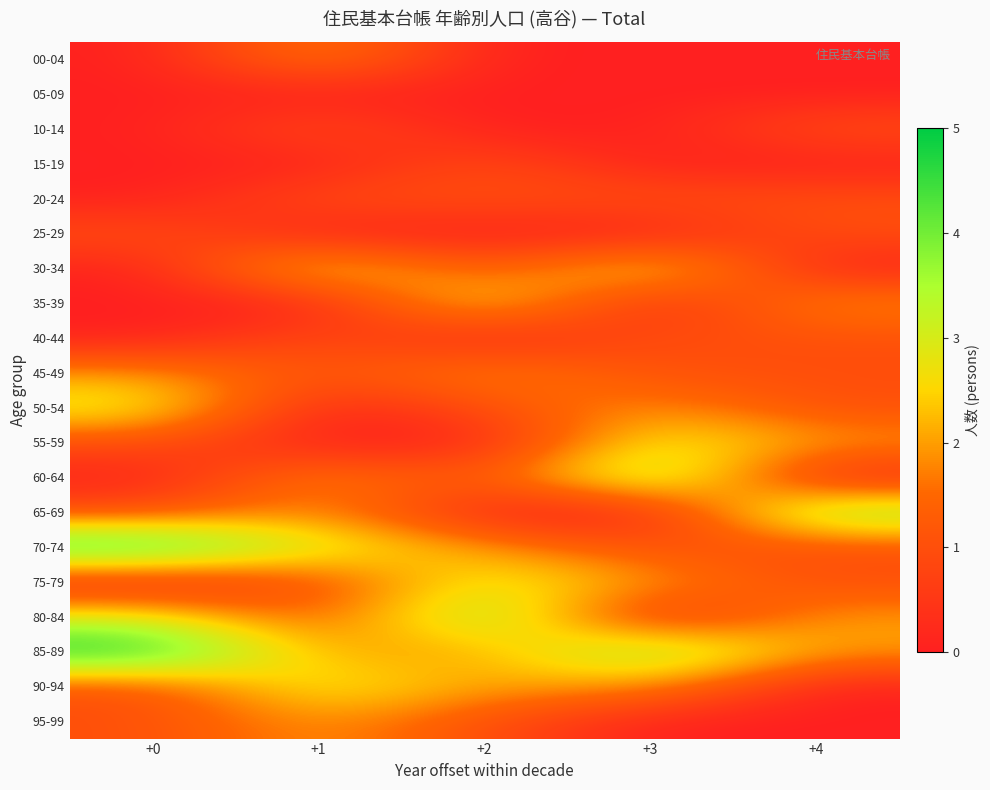

Reading right to left, transcribe all the data shown in this chart.

00-04: +4=0	+3=0	+2=0	+1=2	+0=0
05-09: +4=0	+3=0	+2=0	+1=0	+0=0
10-14: +4=1	+3=0	+2=0	+1=1	+0=0
15-19: +4=0	+3=0	+2=1	+1=0	+0=0
20-24: +4=1	+3=1	+2=1	+1=1	+0=0
25-29: +4=1	+3=0	+2=0	+1=0	+0=1
30-34: +4=0	+3=3	+2=1	+1=3	+0=0
35-39: +4=2	+3=0	+2=3	+1=0	+0=0
40-44: +4=1	+3=1	+2=0	+1=1	+0=0
45-49: +4=1	+3=1	+2=2	+1=1	+0=2
50-54: +4=1	+3=2	+2=1	+1=0	+0=3
55-59: +4=2	+3=3	+2=0	+1=0	+0=1
60-64: +4=0	+3=4	+2=1	+1=2	+0=0
65-69: +4=4	+3=0	+2=0	+1=2	+0=1
70-74: +4=1	+3=1	+2=2	+1=3	+0=5
75-79: +4=1	+3=2	+2=3	+1=1	+0=0
80-84: +4=2	+3=0	+2=4	+1=1	+0=3
85-89: +4=2	+3=4	+2=2	+1=2	+0=5
90-94: +4=0	+3=2	+2=2	+1=3	+0=1
95-99: +4=0	+3=0	+2=1	+1=2	+0=1